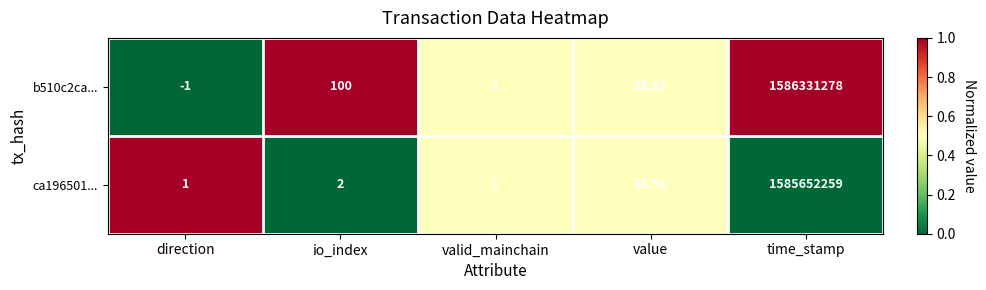

Rank the series at direction from lowest to highest value.

b510c2ca..., ca196501...